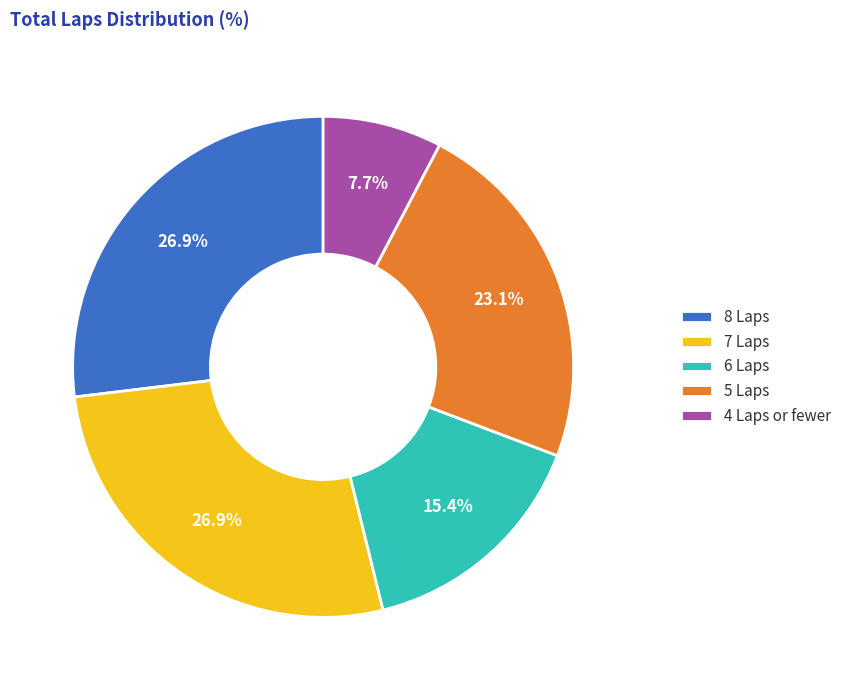

Which category has the smallest portion of the pie?

4 Laps or fewer